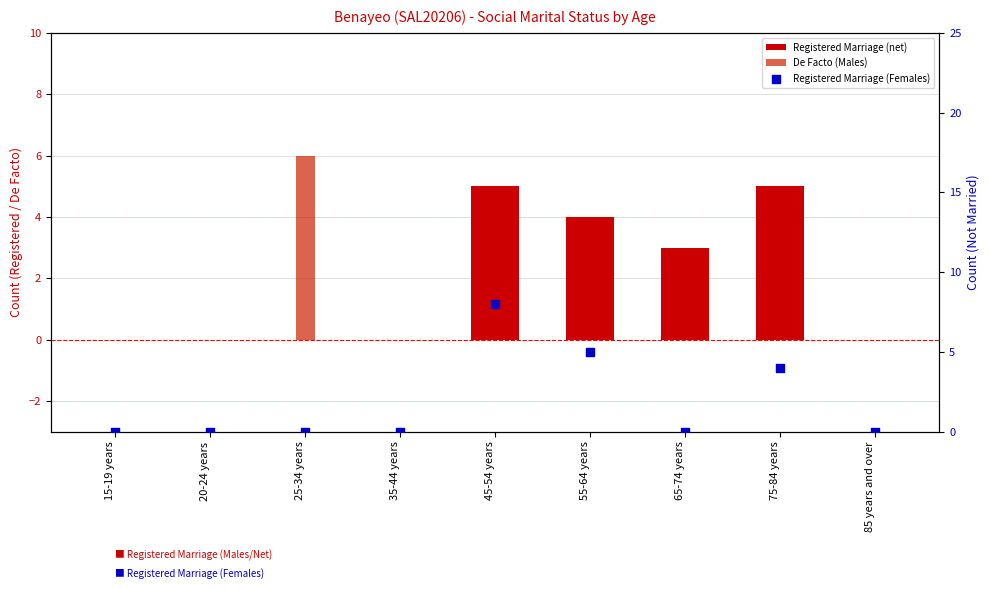

What are all the series names shown in the legend?

Registered Marriage (net), De Facto (Males), Registered Marriage (Females)